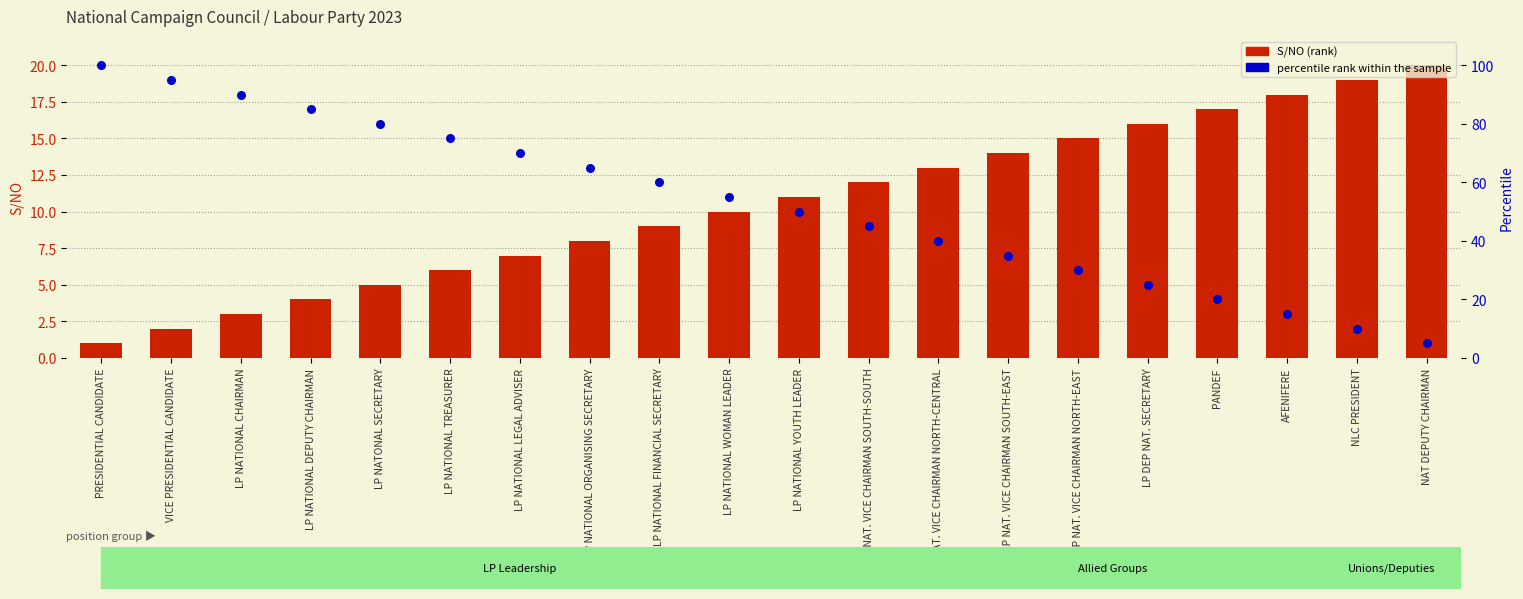

Which series has the largest total across all categories?

percentile rank within the sample